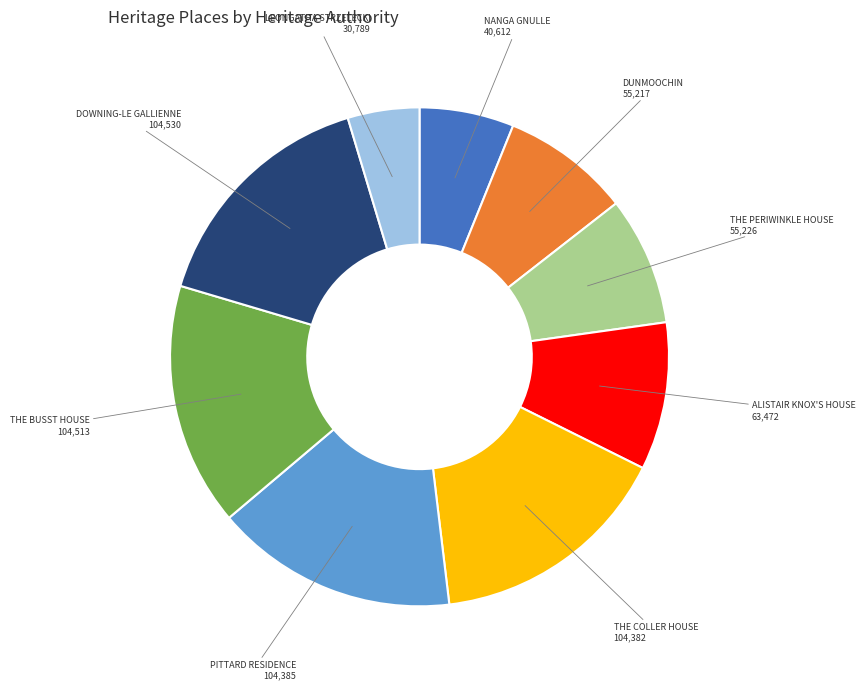

Does any single category account for the majority?

No